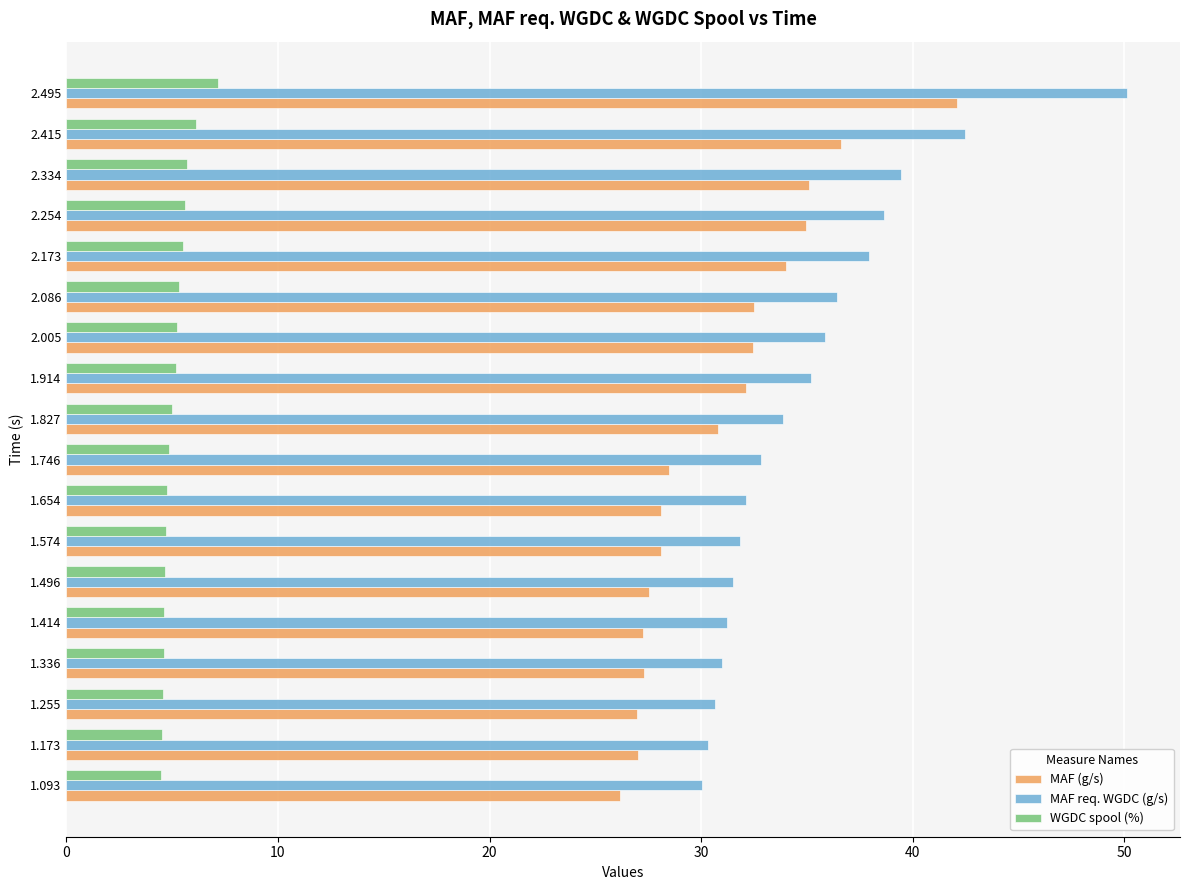

What is the sum of all WGDC spool (%) values?

92.6